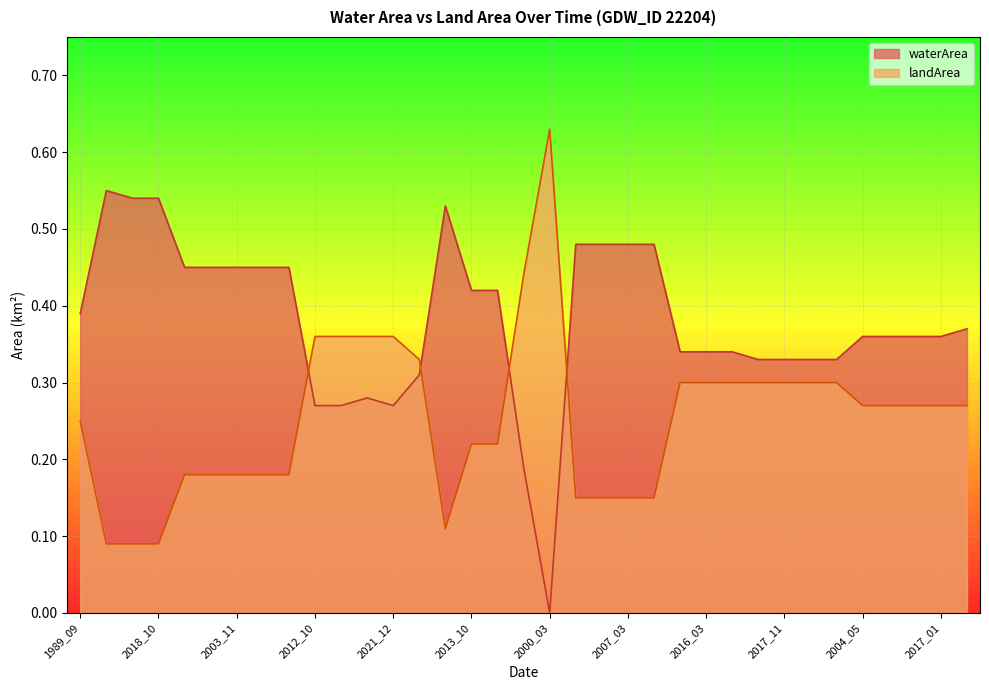

In waterArea, how many points are higher than both neighbors (excluding endpoints)?

3